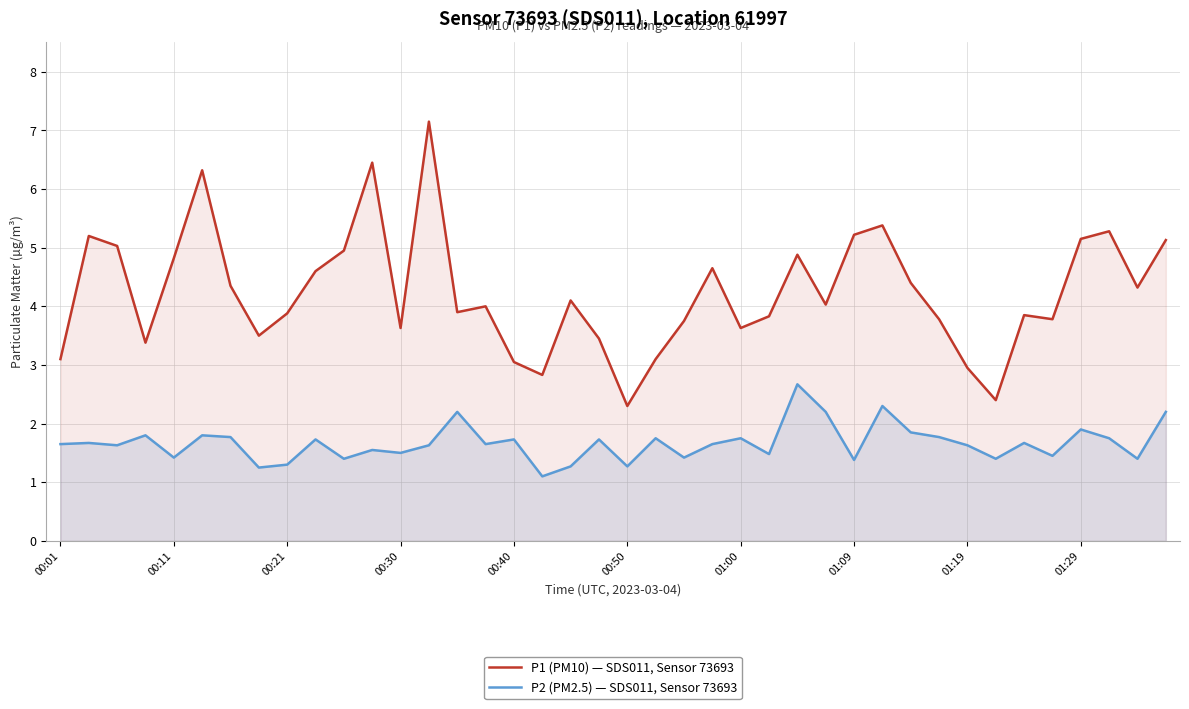

Where is P1 (PM10) — SDS011, Sensor 73693 nearest to the value 4?

15